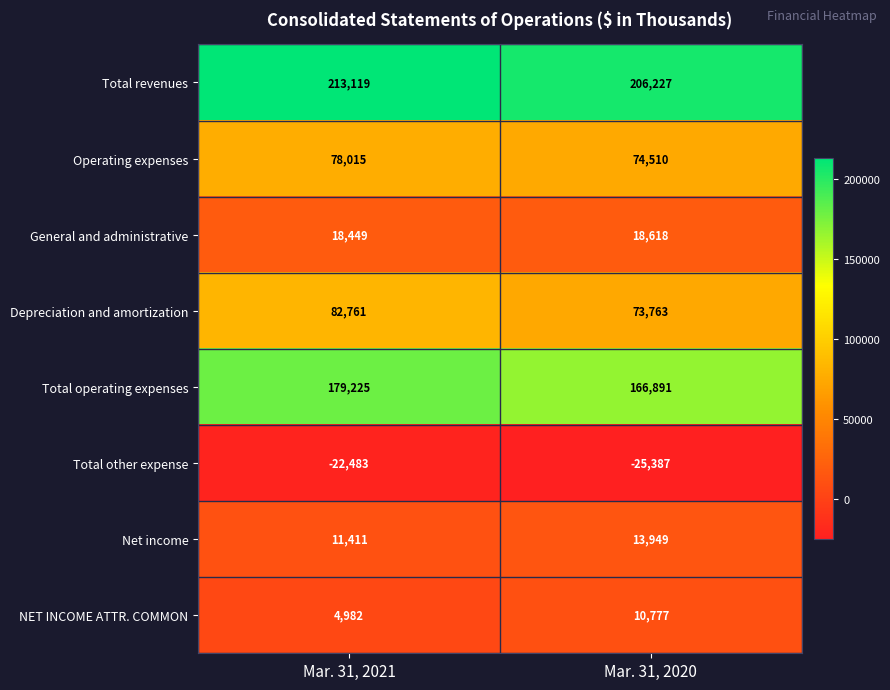

Is it true that Total revenues equals 60322 at Mar. 31, 2021?

False